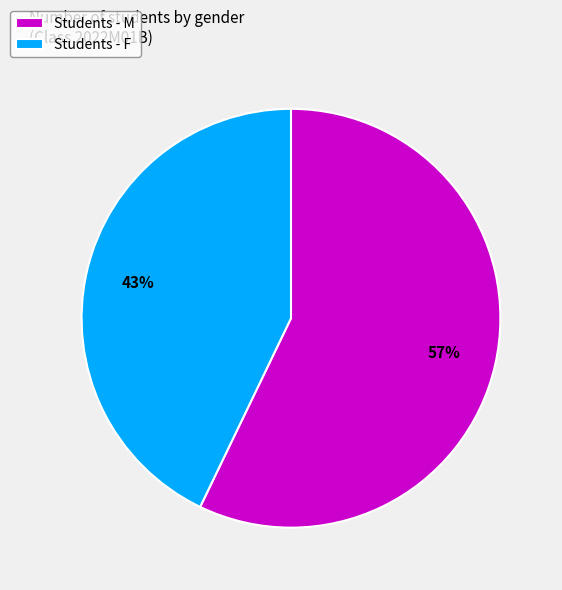

Between Students - M and Students - F, which is larger?

Students - M